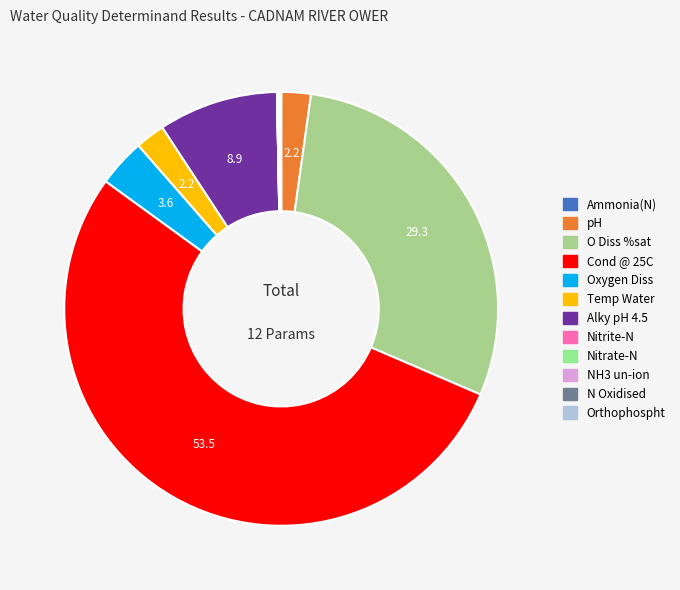

Combined, do Orthophospht and Cond @ 25C account for over 50%?

Yes